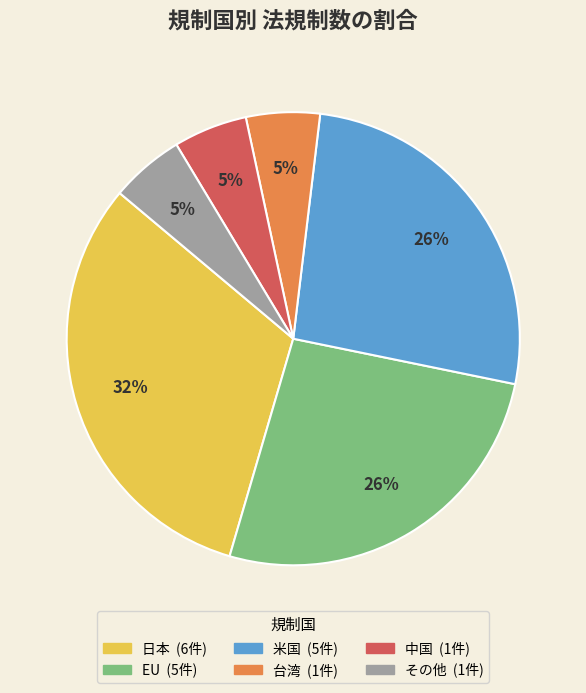

To the nearest percent, what is the average slice percentage?

17%